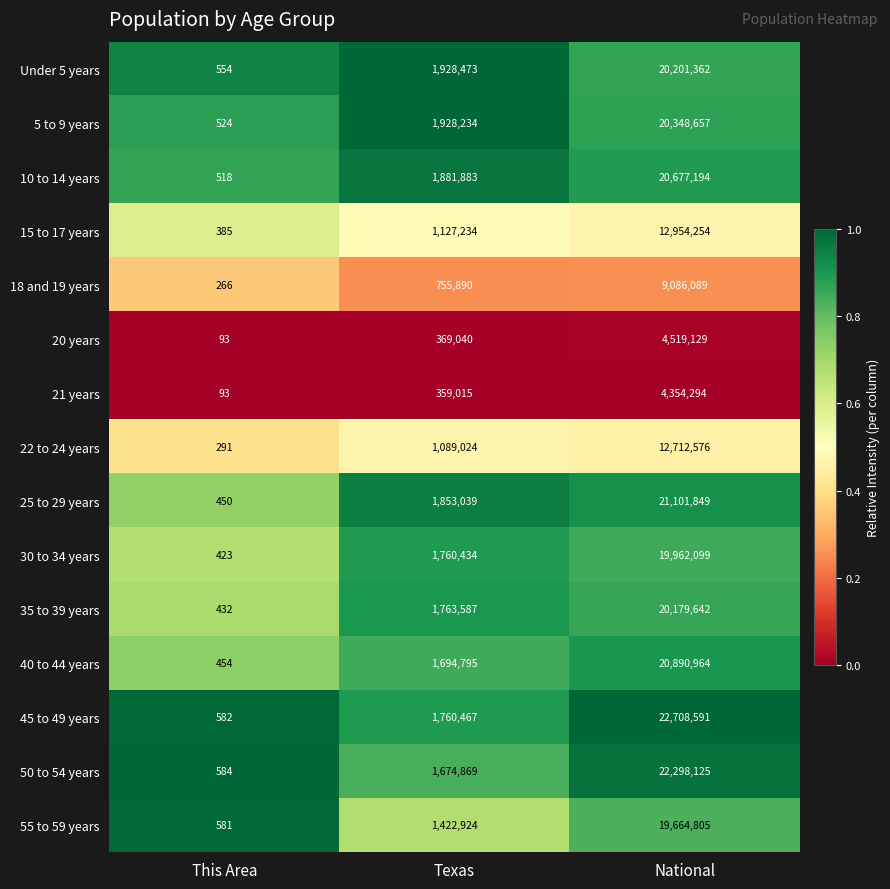

True or false: 18 and 19 years has a value of 454663 at Texas.

False